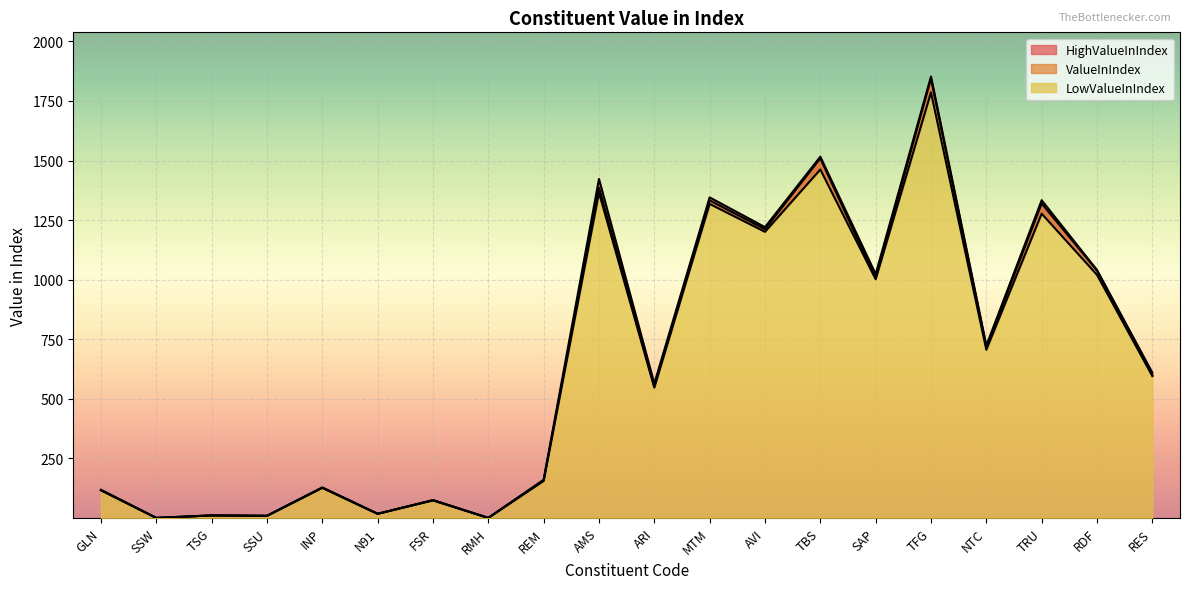

What is the highest value of the HighValueInIndex series?

1852.8